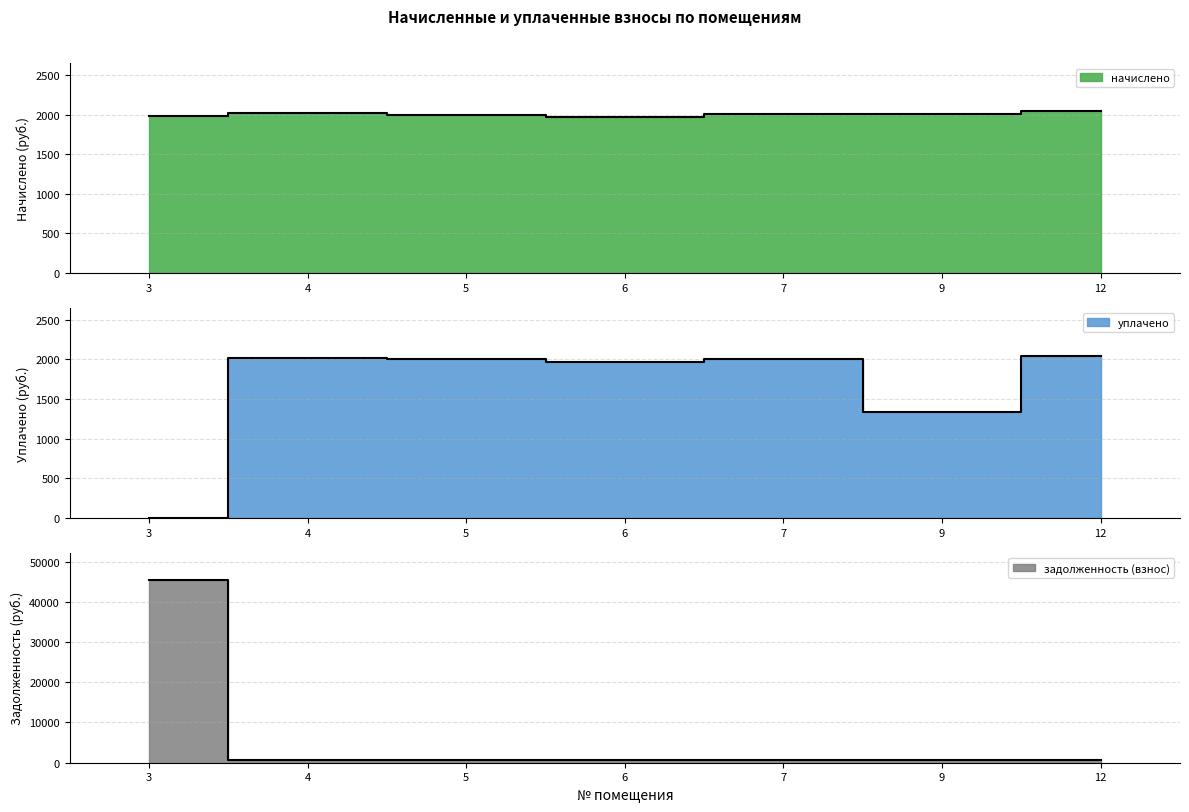

True or false: начислено and задолженность (взнос) intersect in this chart.

True